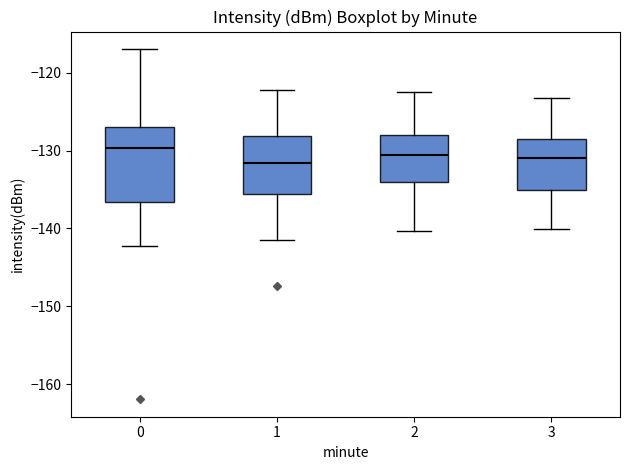

Where does the upper whisker of the box at x = 1 end on the y-axis? The values are not printed on the chart, so give them approximately, as read against the axis.

-122